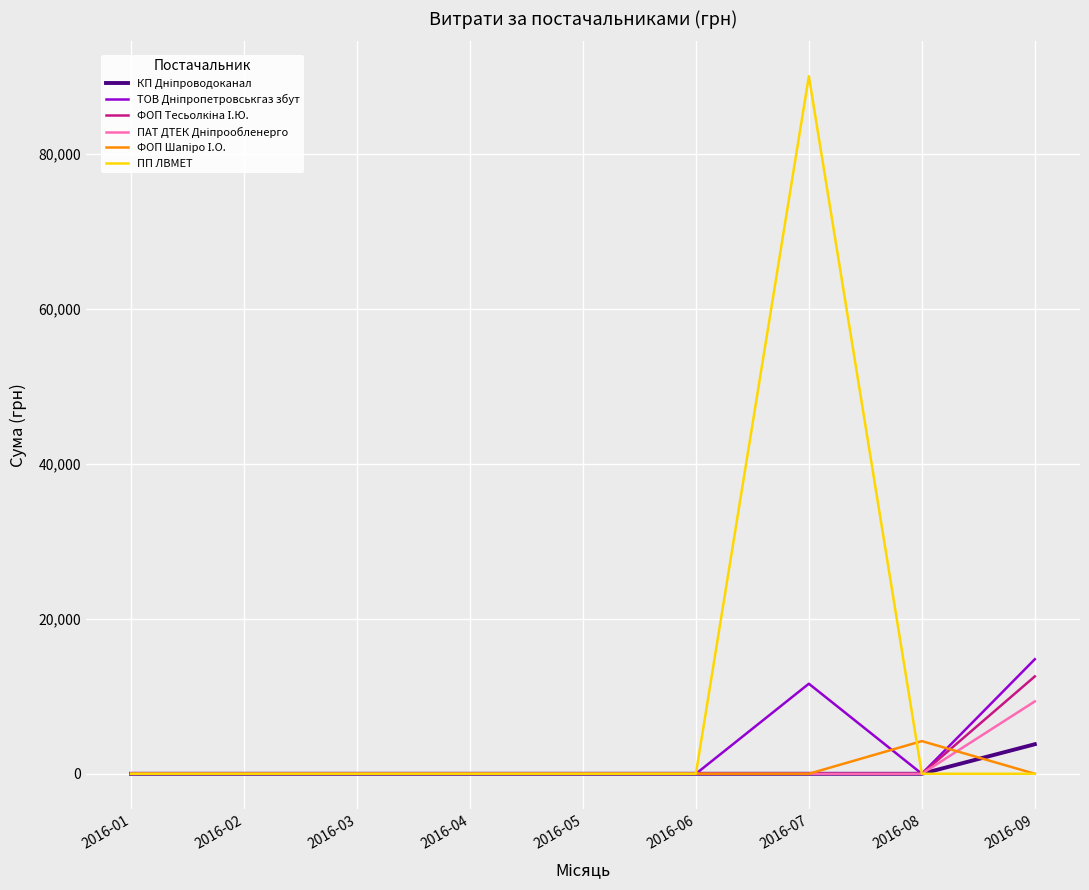

What is the difference between the highest and lowest values at 2016-09?

14777.2